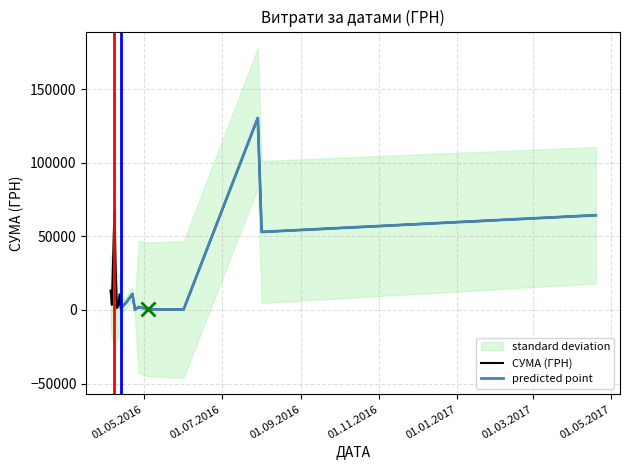

True or false: there are more than 2 points higher than both neighbors.

True